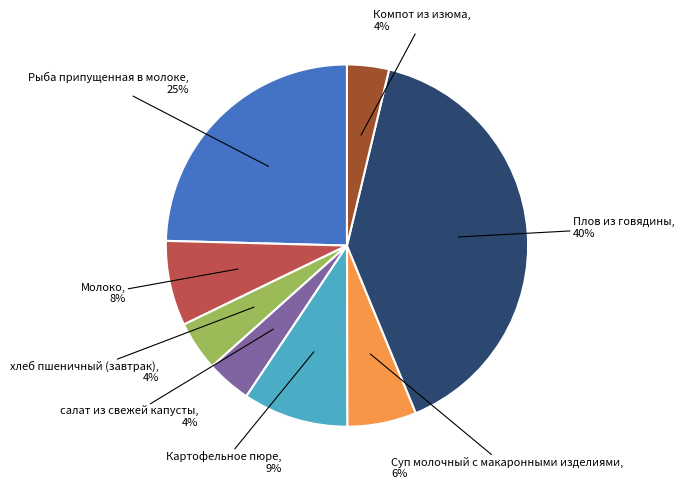

Is there any slice that represents more than half of the pie?

No